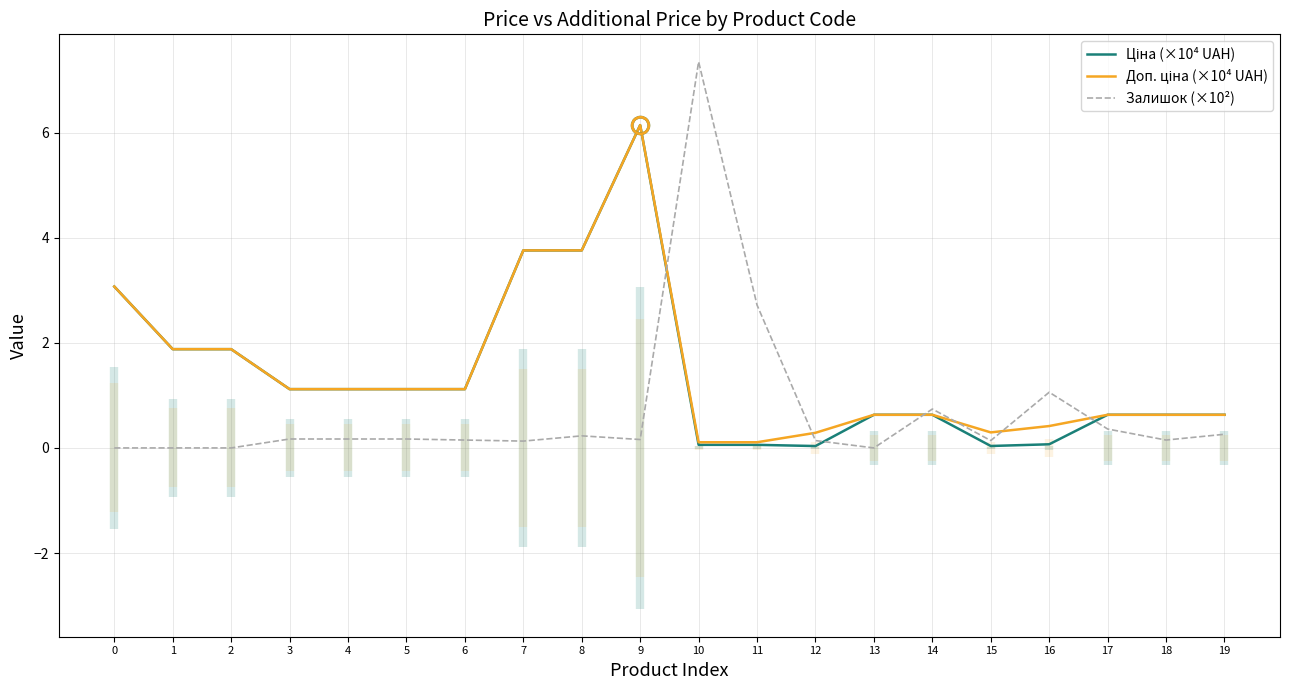

Does the chart have visible grid lines?

Yes